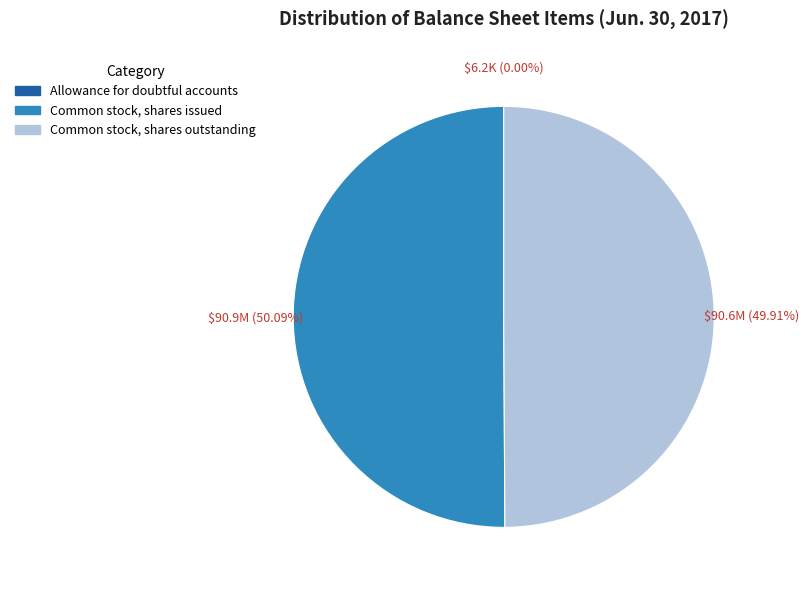

What is the ratio of the value at Common stock, shares issued to the value at Common stock, shares outstanding?

1.0